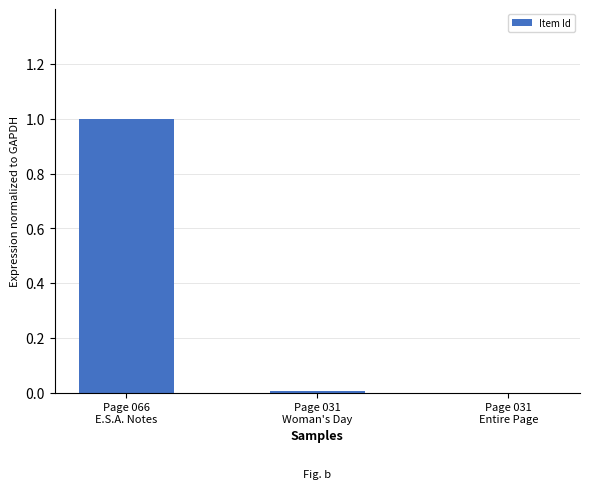

What is the greatest value displayed?

1.0